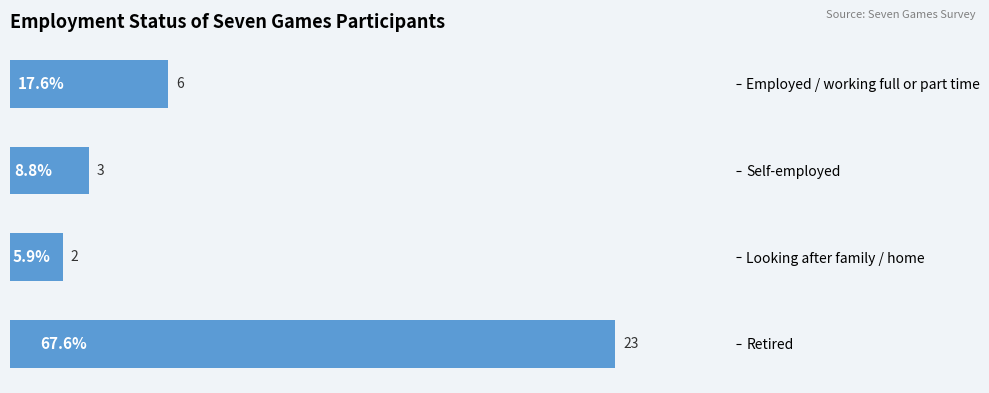

Does the chart contain stacked bars?

No